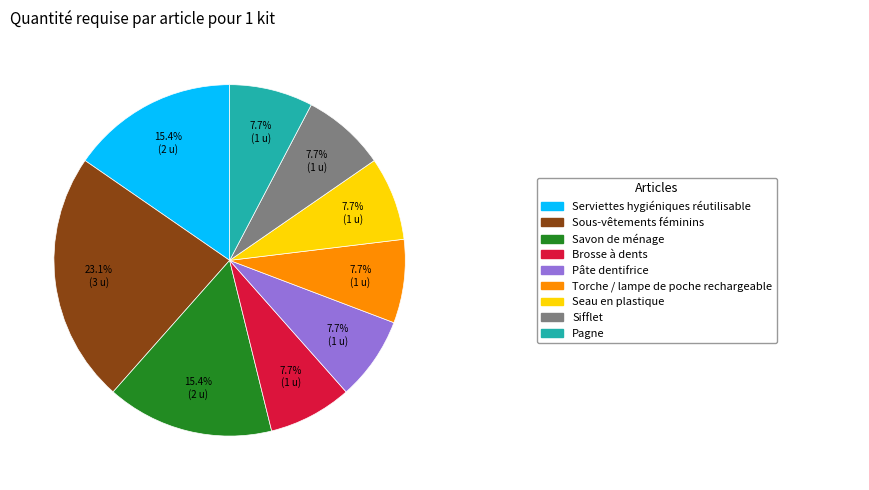

Is there a majority slice in this chart?

No